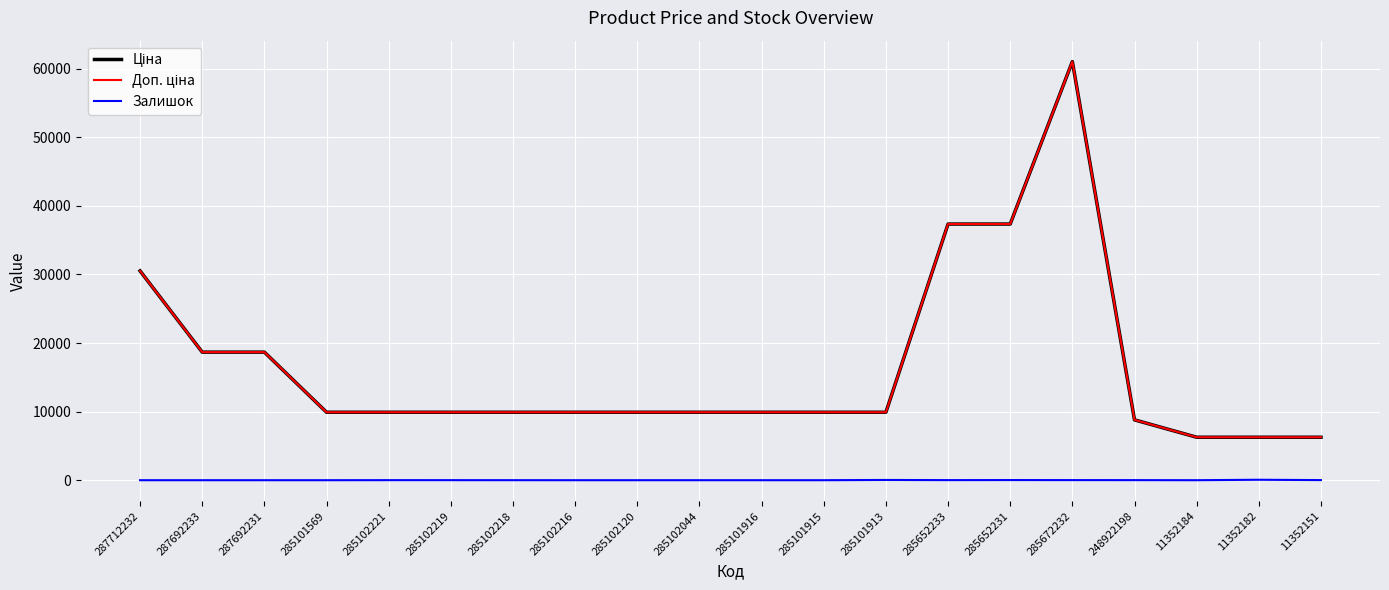

Does the chart display data point markers on the line(s)?

No